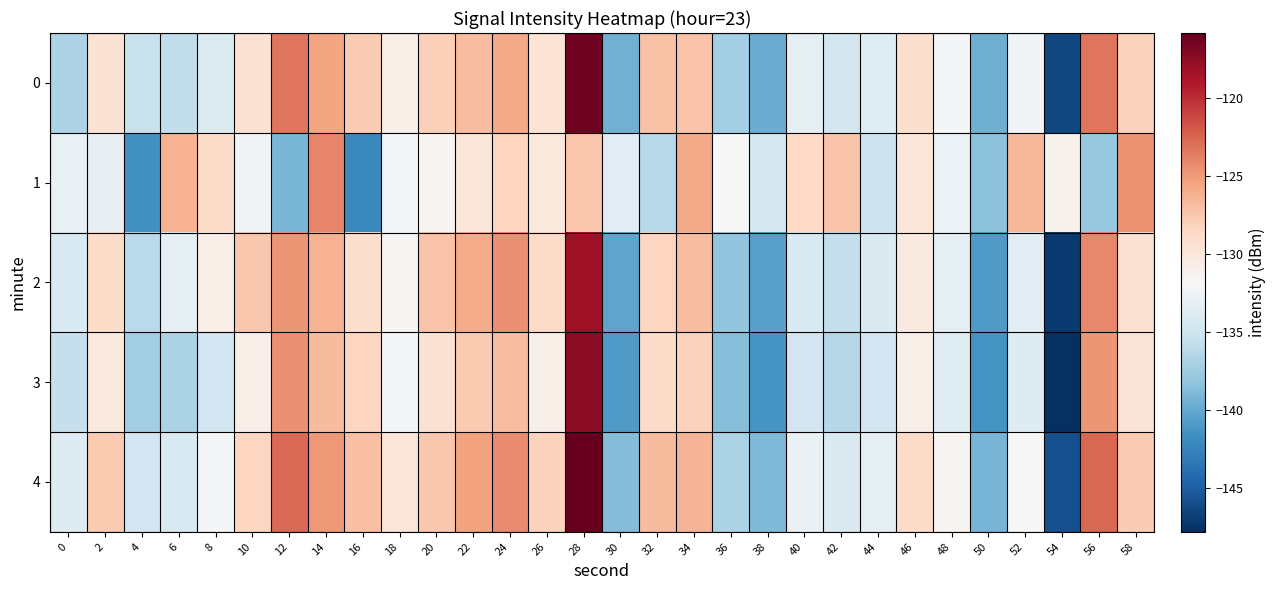

Reading left to right, transcribe all the data shown in this chart.

0: 0=-136.8	2=-129.5	4=-135.3	6=-135.7	8=-134.0	10=-129.4	12=-123.3	14=-125.5	16=-127.7	18=-130.9	20=-128.0	22=-126.9	24=-125.8	26=-129.6	28=-116.2	30=-139.5	32=-127.1	34=-127.3	36=-137.2	38=-139.7	40=-133.4	42=-134.7	44=-133.7	46=-129.3	48=-132.0	50=-139.7	52=-132.2	54=-146.4	56=-123.3	58=-128.1
1: 0=-133.0	2=-133.2	4=-141.5	6=-126.2	8=-128.9	10=-132.4	12=-139.1	14=-124.0	16=-142.1	18=-132.1	20=-131.5	22=-129.8	24=-128.3	26=-130.1	28=-127.4	30=-133.6	32=-136.2	34=-125.7	36=-131.9	38=-134.5	40=-128.6	42=-127.3	44=-135.1	46=-129.9	48=-132.7	50=-138.4	52=-126.5	54=-131.2	56=-137.8	58=-124.6
2: 0=-134.2	2=-128.9	4=-136.1	6=-133.4	8=-130.7	10=-127.5	12=-124.8	14=-126.3	16=-129.1	18=-131.6	20=-127.2	22=-125.9	24=-124.5	26=-128.7	28=-118.3	30=-140.2	32=-128.4	34=-126.9	36=-138.1	38=-140.5	40=-134.2	42=-135.6	44=-134.1	46=-130.4	48=-133.2	50=-140.8	52=-133.5	54=-147.1	56=-124.1	58=-129.3
3: 0=-135.5	2=-130.2	4=-137.4	6=-136.9	8=-134.8	10=-130.9	12=-124.5	14=-126.8	16=-128.4	18=-132.1	20=-129.3	22=-127.6	24=-126.9	26=-130.8	28=-117.5	30=-140.9	32=-128.7	34=-128.1	36=-138.6	38=-141.2	40=-134.9	42=-136.3	44=-134.8	46=-130.9	48=-133.7	50=-141.3	52=-133.9	54=-147.8	56=-124.8	58=-129.7
4: 0=-133.8	2=-127.6	4=-134.9	6=-134.2	8=-132.1	10=-128.4	12=-122.7	14=-124.9	16=-127.0	18=-129.8	20=-127.5	22=-125.4	24=-124.2	26=-128.1	28=-115.8	30=-138.7	32=-126.8	34=-126.4	36=-136.9	38=-138.9	40=-132.8	42=-134.1	44=-133.2	46=-128.7	48=-131.4	50=-139.2	52=-131.7	54=-145.9	56=-122.6	58=-127.8